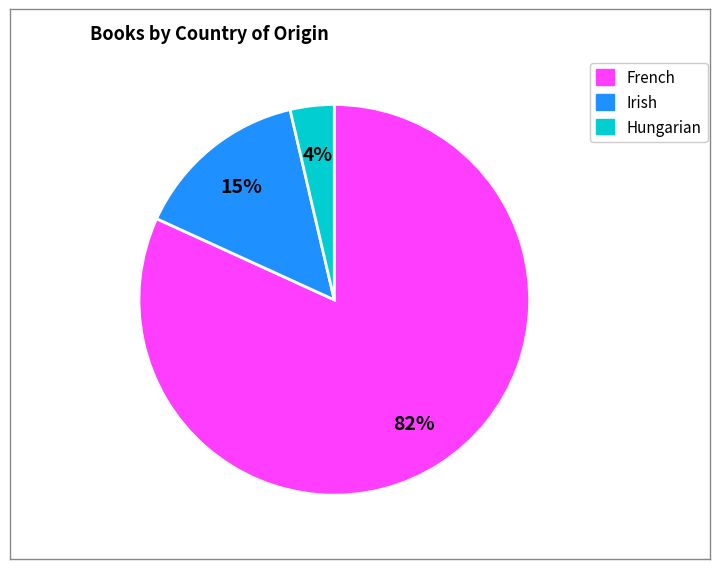

To the nearest percent, what percentage of the pie is Irish?

15%